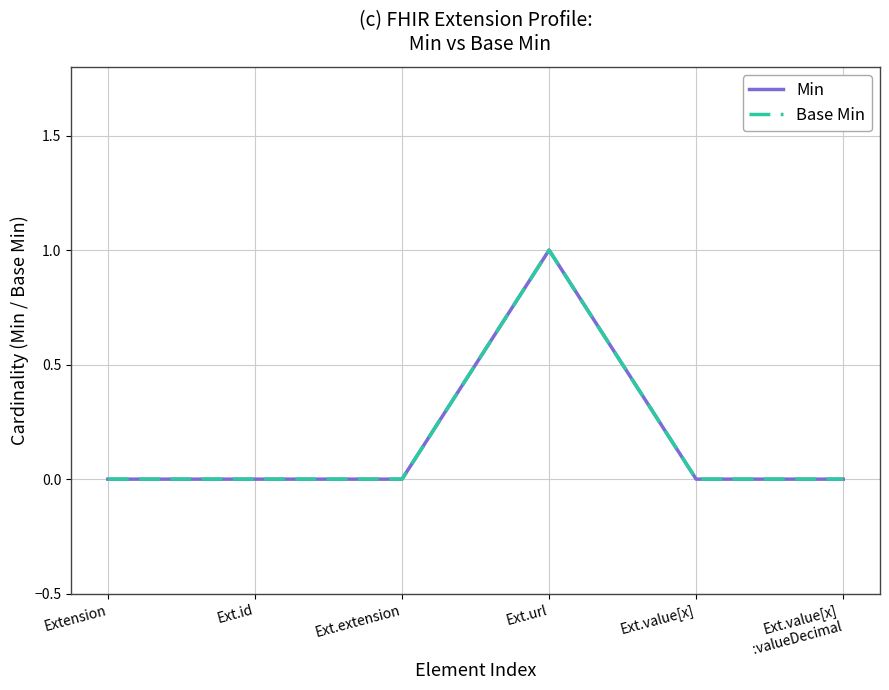

Between Ext.extension and Ext.id, which is larger?

Ext.extension